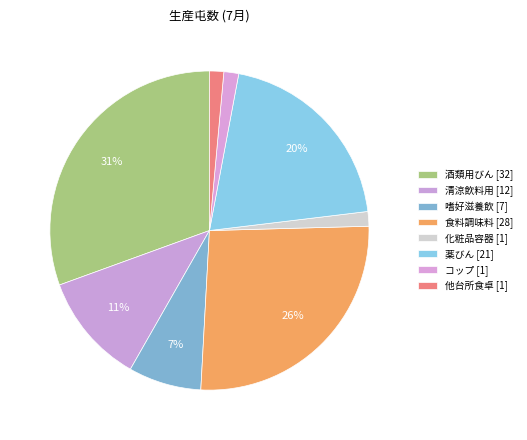

The コップ slice represents 2% of the pie. True or false?

True